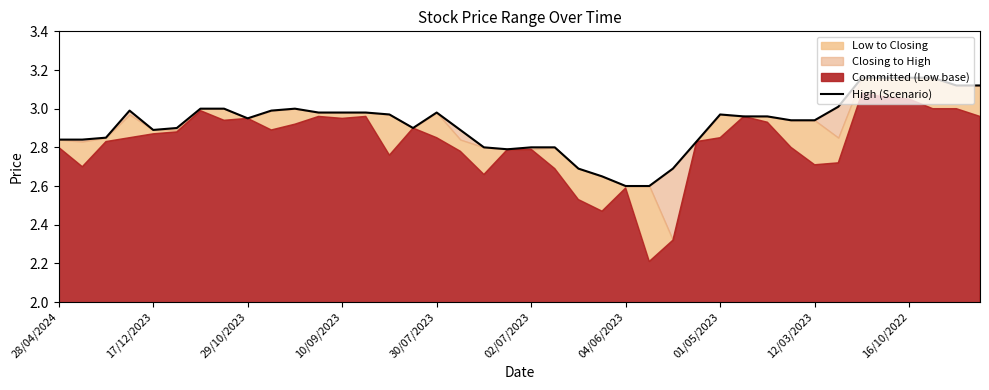

True or false: the data shows 2.7 at 26.

True